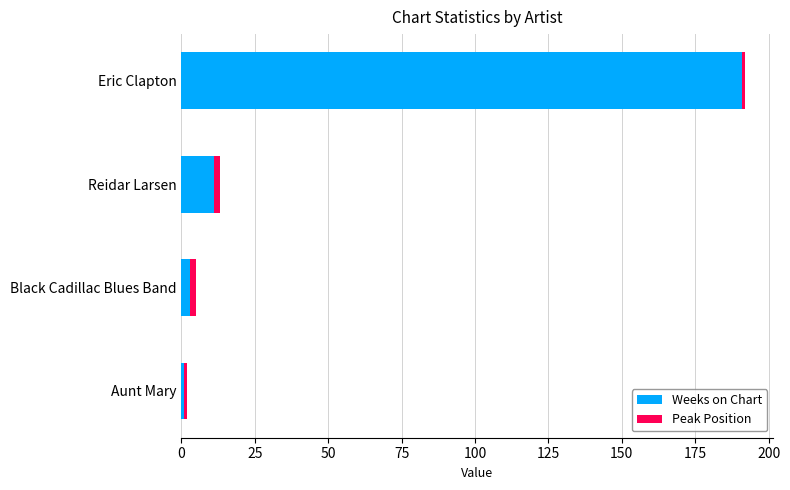

The Weeks on Chart series shows 191 at Eric Clapton. True or false?

True